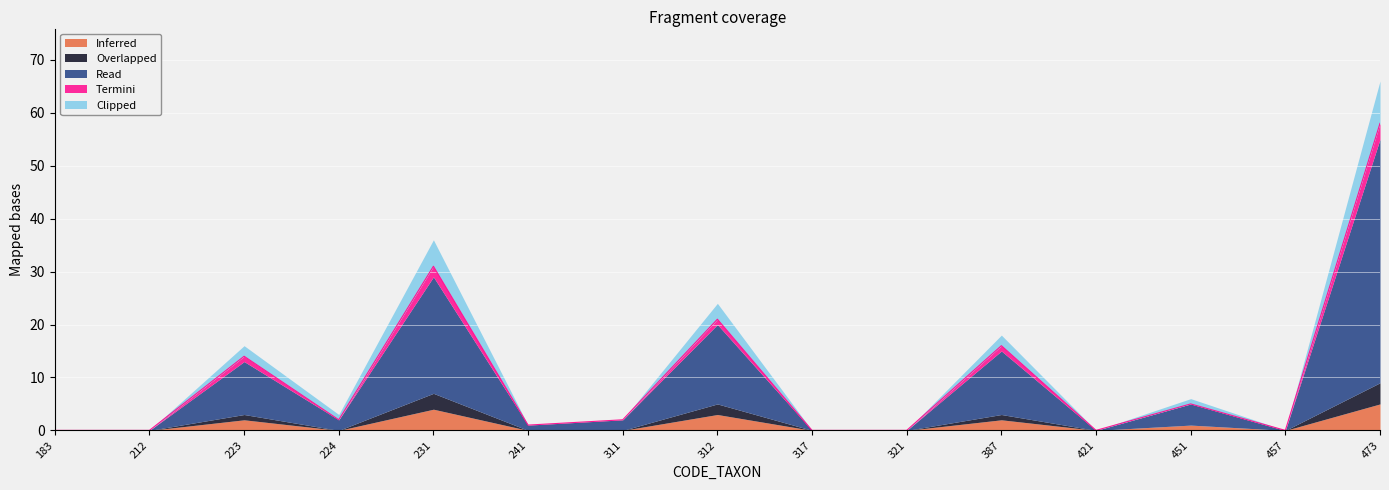

Reading left to right, what are all the values shown in this chart?

Inferred: 0	0	2	0	4	0	0	3	0	0	2	0	1	0	5
Overlapped: 0	0	1	0	3	0	0	2	0	0	1	0	0	0	4
Read: 0	0	10	2	22	1	2	15	0	0	12	0	4	0	46
Termini: 0	0	1	0	2	0	0	1	0	0	1	0	0	0	3
Clipped: 0	0	2	1	5	0	0	3	0	0	2	0	1	0	8